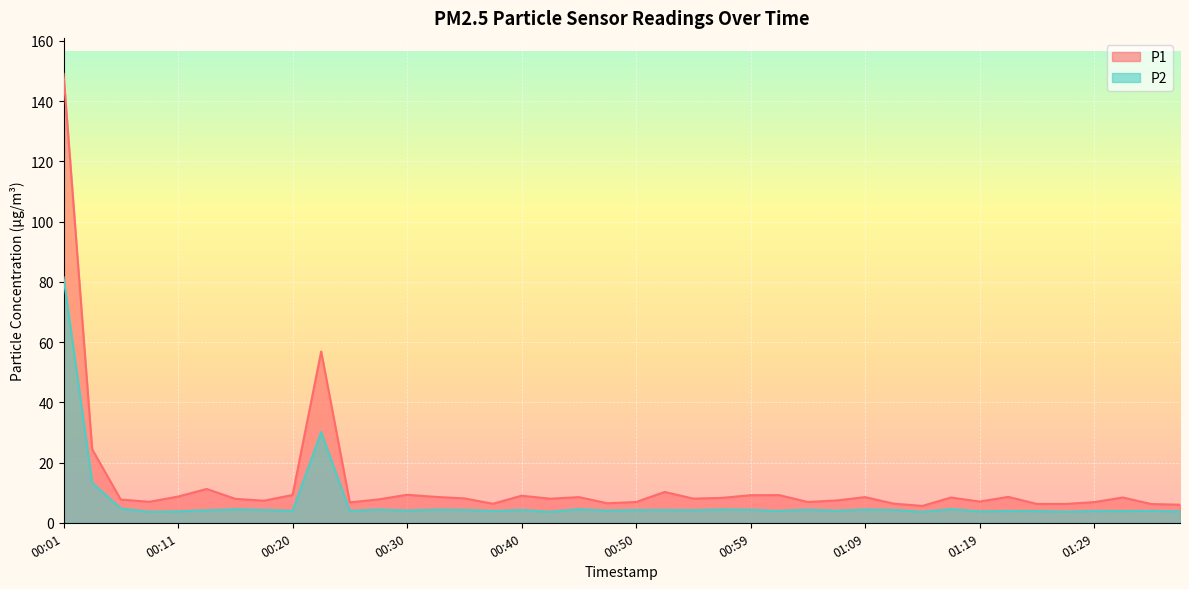

What is the sum of the P1 values at 00:08 and 00:16?

14.9